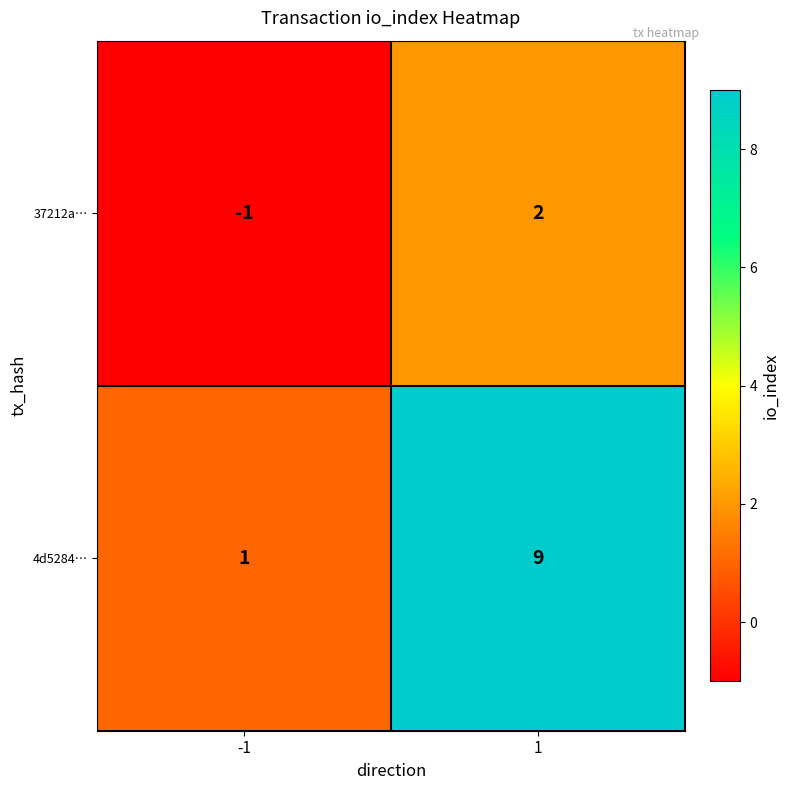

What is the spread (max minus min) of values at -1?

2